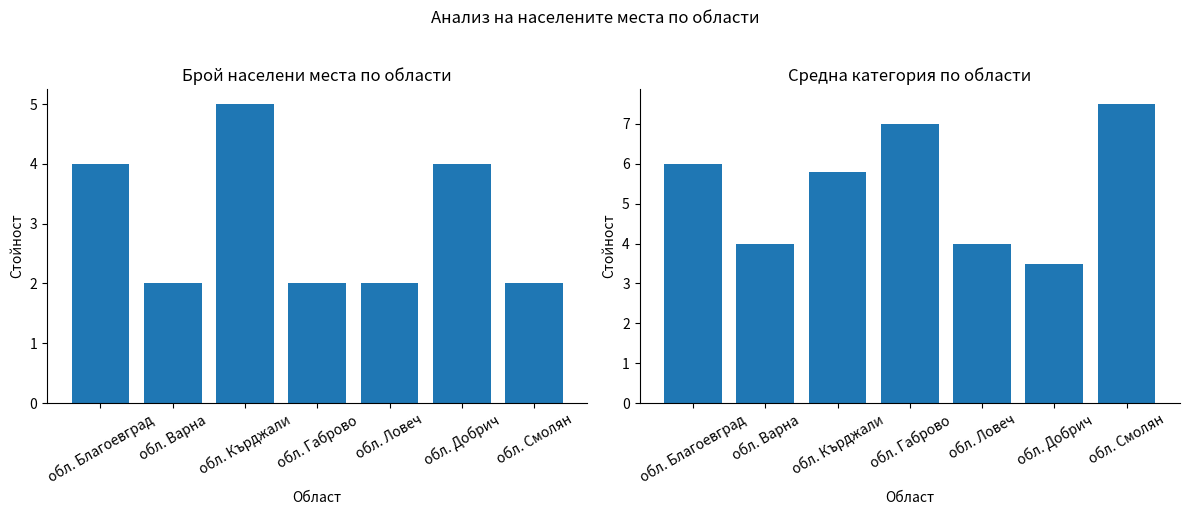

The value of Брой населени места at обл. Смолян is 0.9. True or false?

False